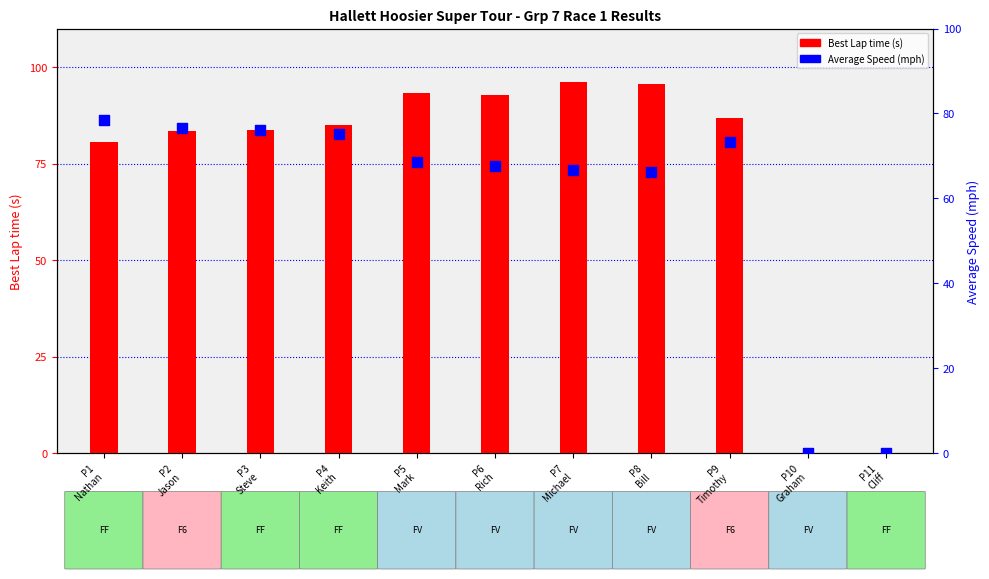

At which category is the sum across all series the highest?

P7
Michael